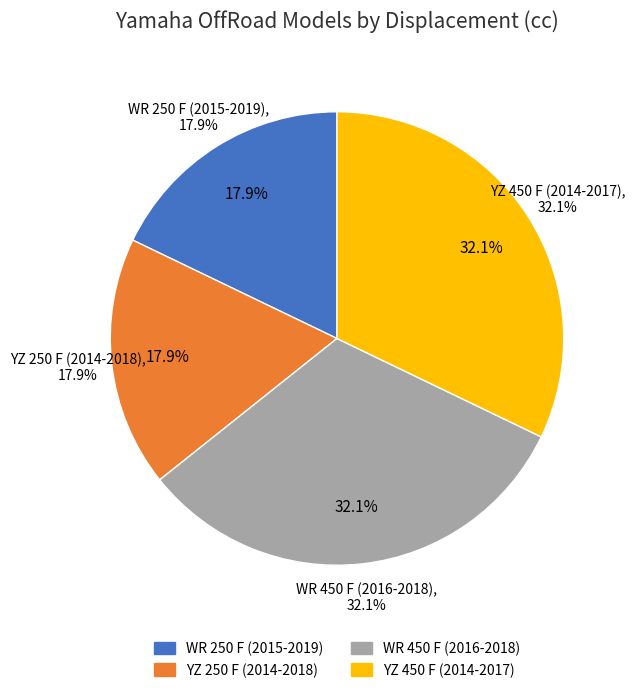

Is there any slice that represents more than half of the pie?

No